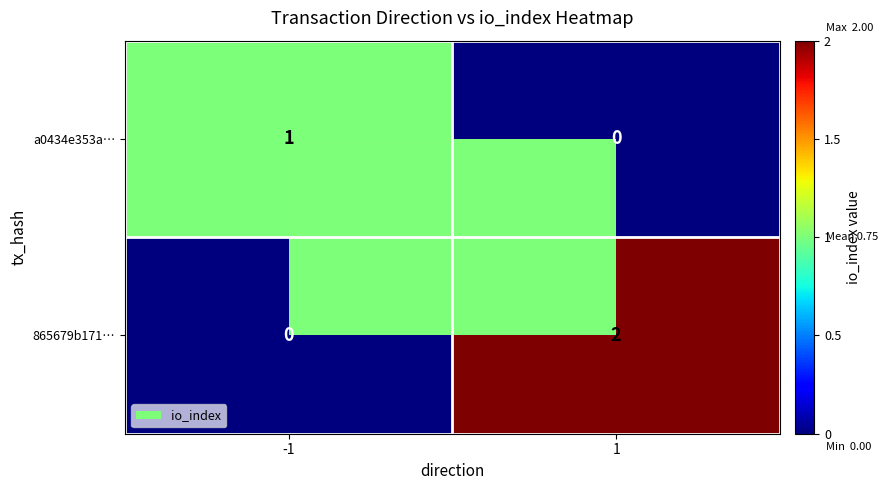

Is it true that 865679b171… equals 0 at -1?

True